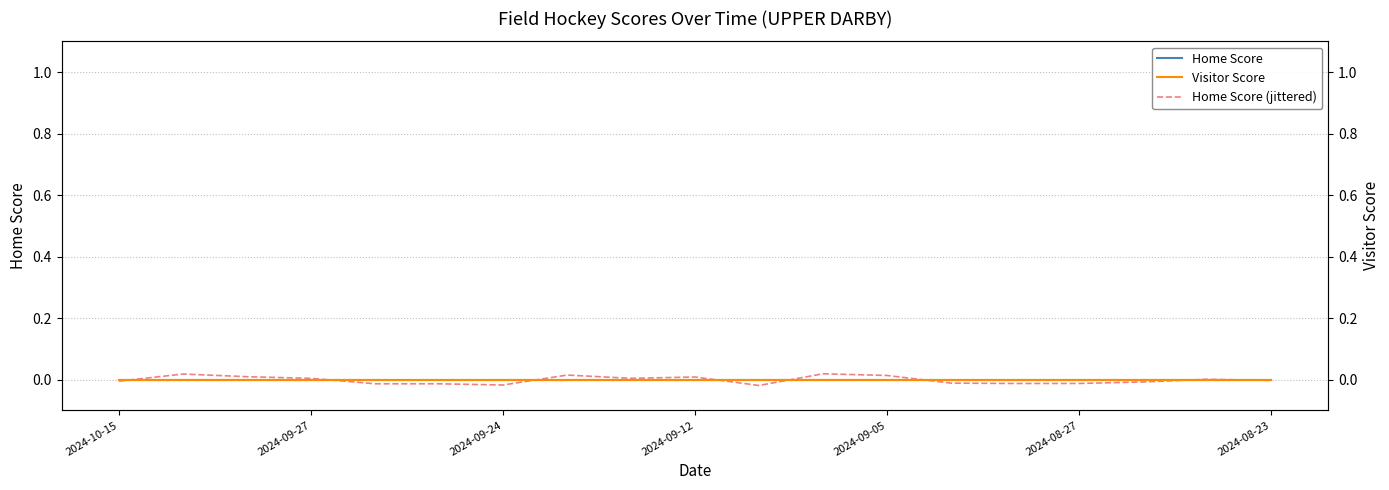

True or false: Home Score and Visitor Score intersect in this chart.

False